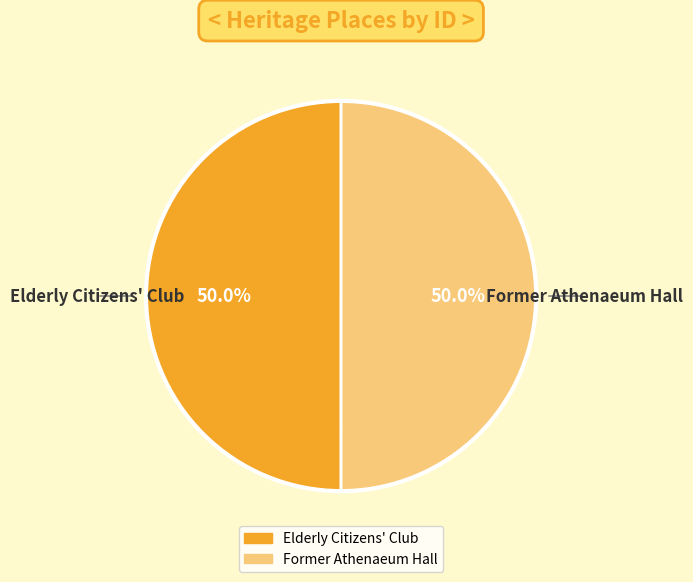

How much of the chart is everything except Former Athenaeum Hall?

50.0%